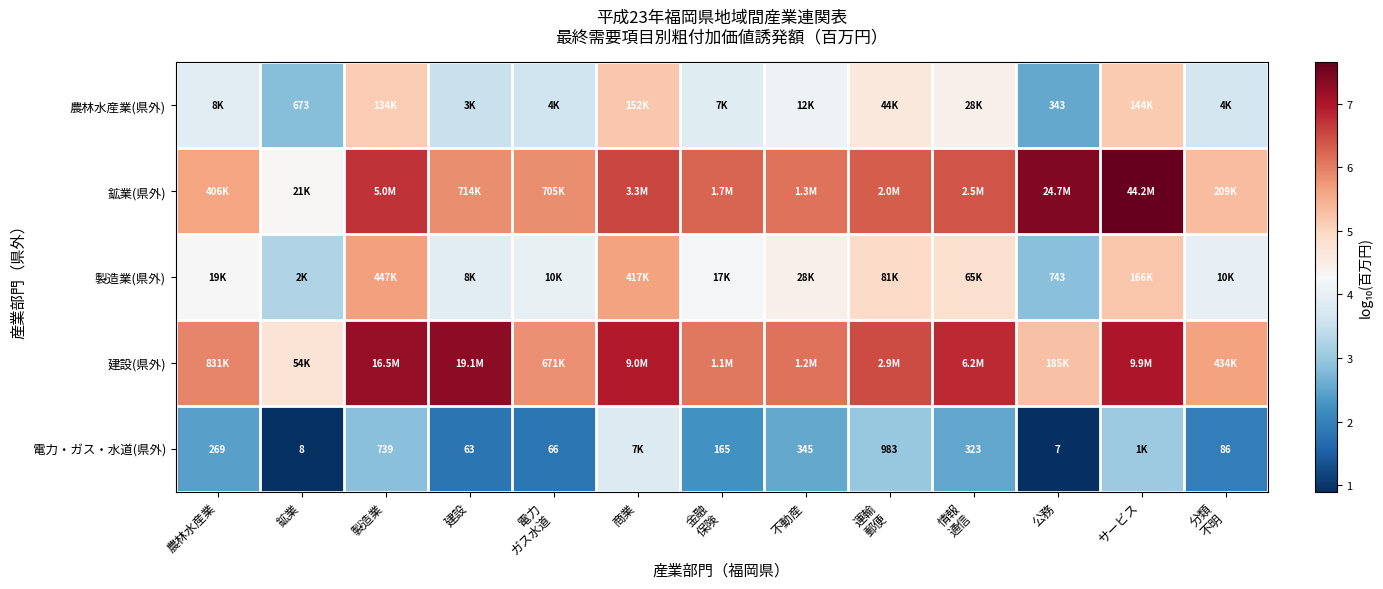

Read the 製造業(県外) value at 商業.

5.6